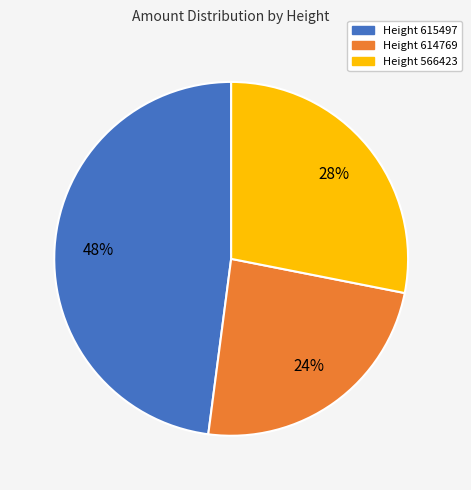

How many slices are in this pie chart?

3